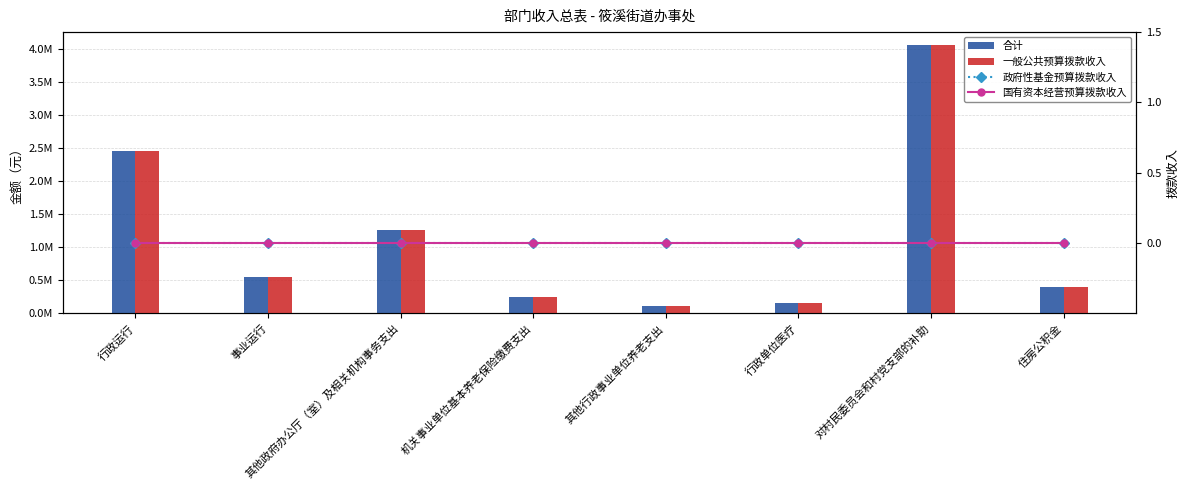

Are the bars grouped side by side (vs. stacked)?

Yes